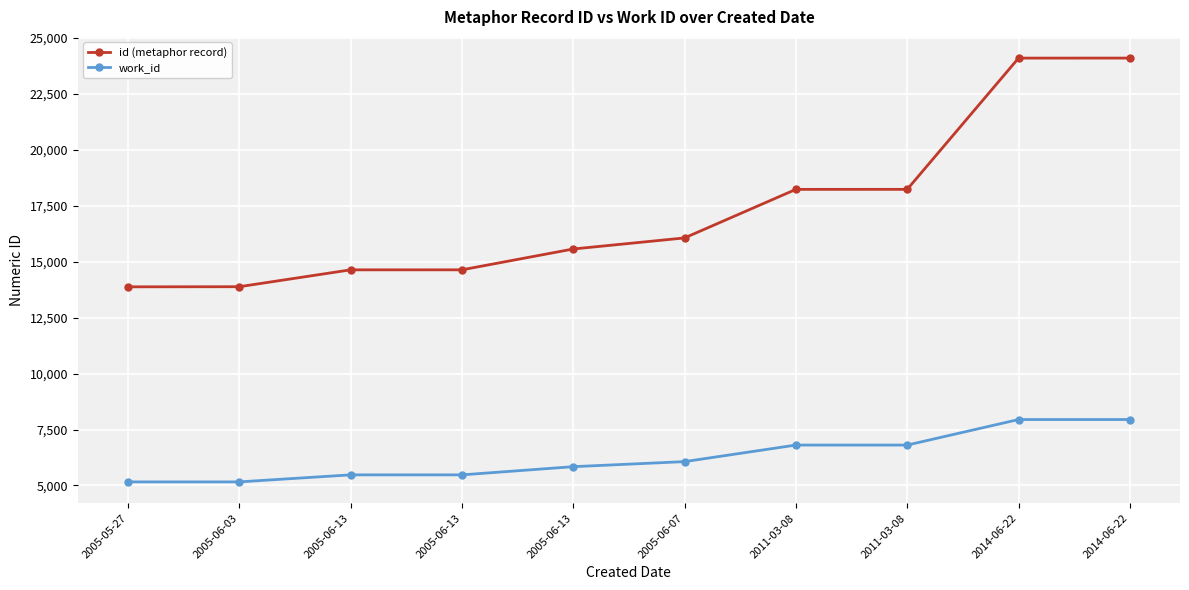

Is it true that id (metaphor record) equals 21926 at 2005-06-03?

False